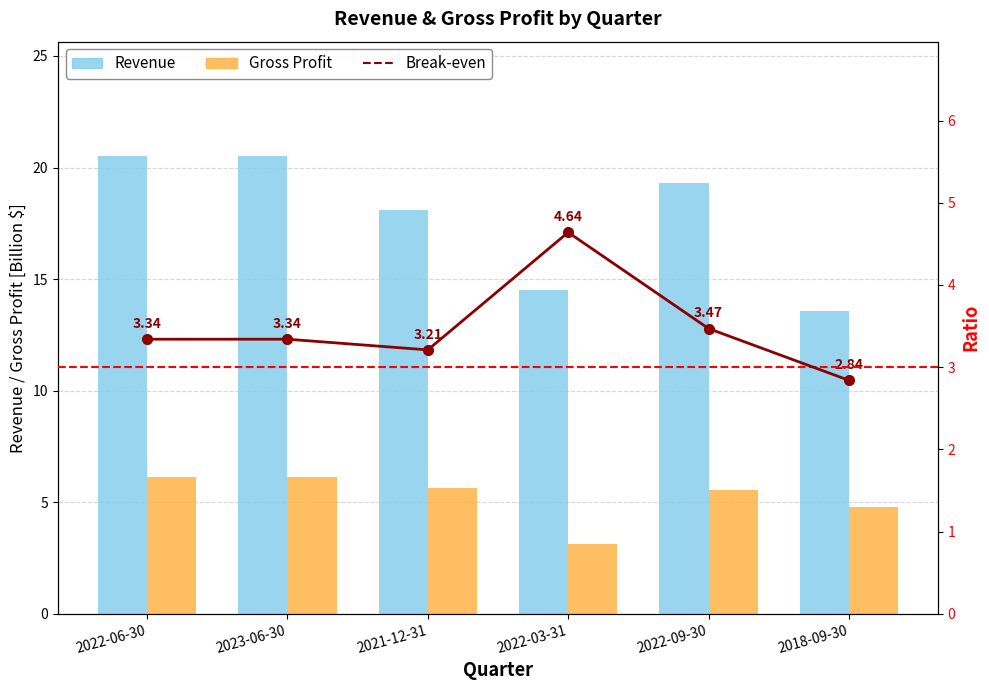

Which series has the largest total across all categories?

Revenue